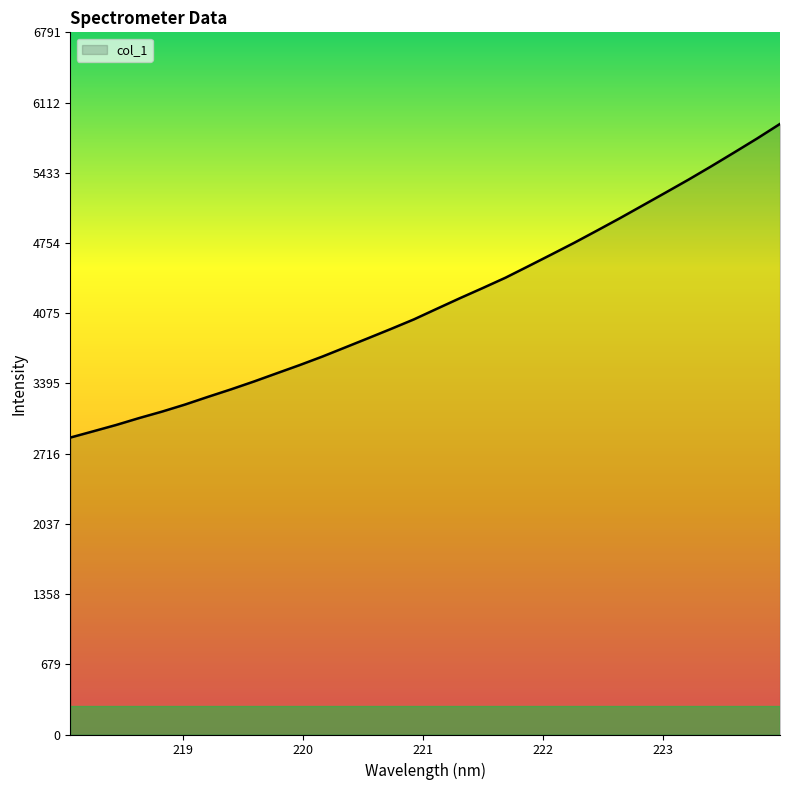

How many lines are shown in the chart?

1